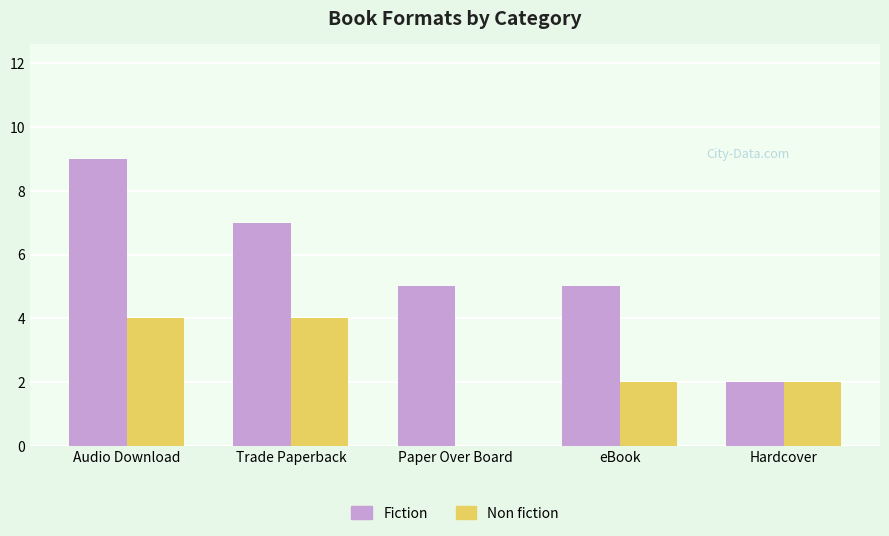

What is the sum of the Non fiction values at Paper Over Board and Audio Download?

4